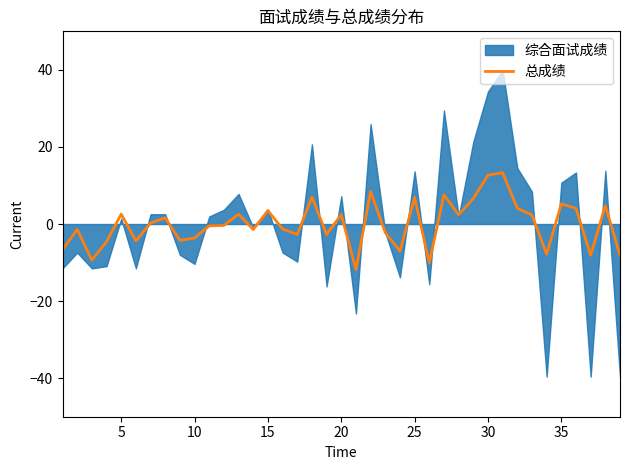

Is it true that 总成绩 equals 5.2 at 35?

True